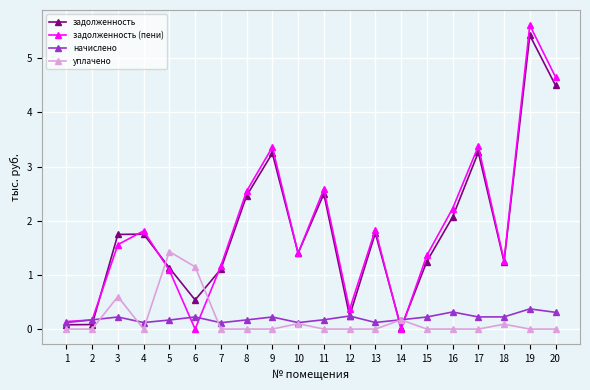

True or false: задолженность has a value of 3.3 at 17.

True